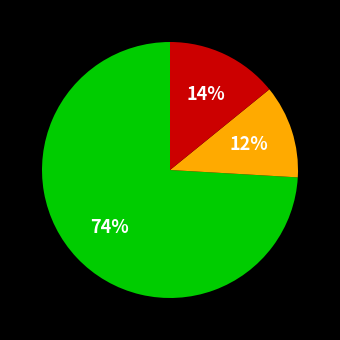

Does any single category account for the majority?

Yes